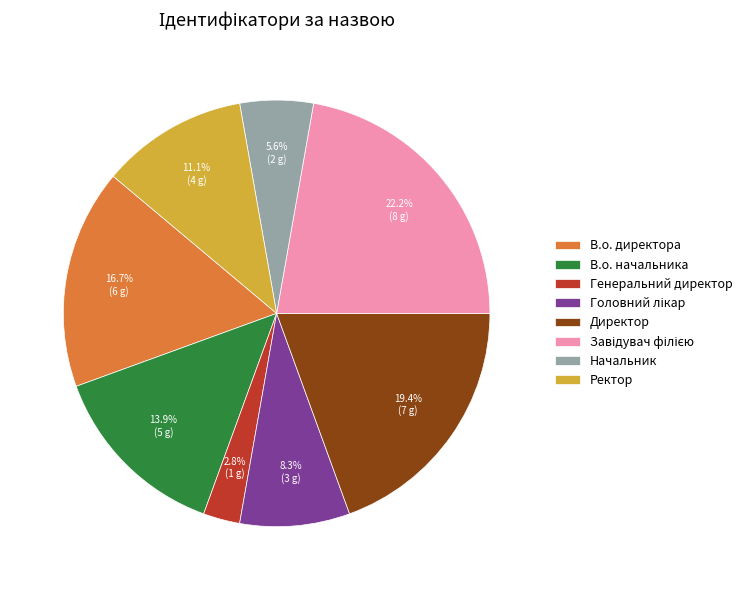

Which slice is the smallest?

Генеральний директор